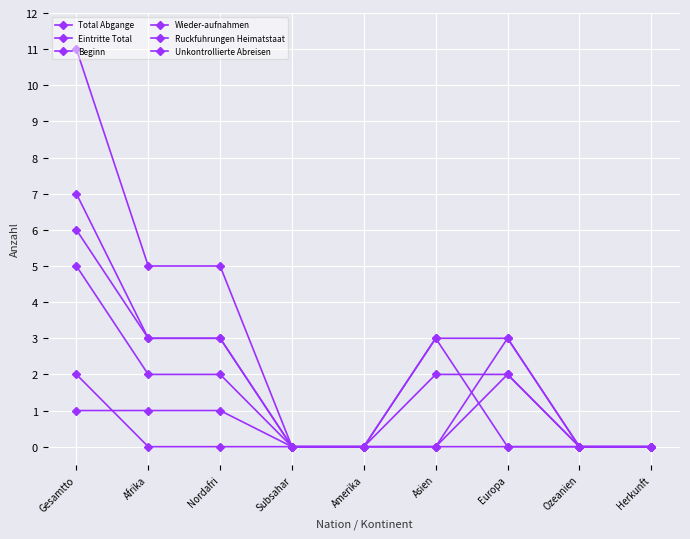

Which label corresponds to the smallest value in the chart?

Subsahar